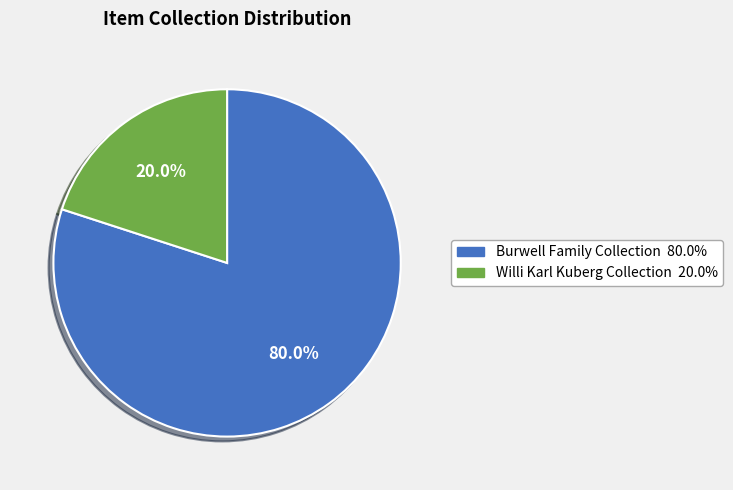

Does any single category account for the majority?

Yes